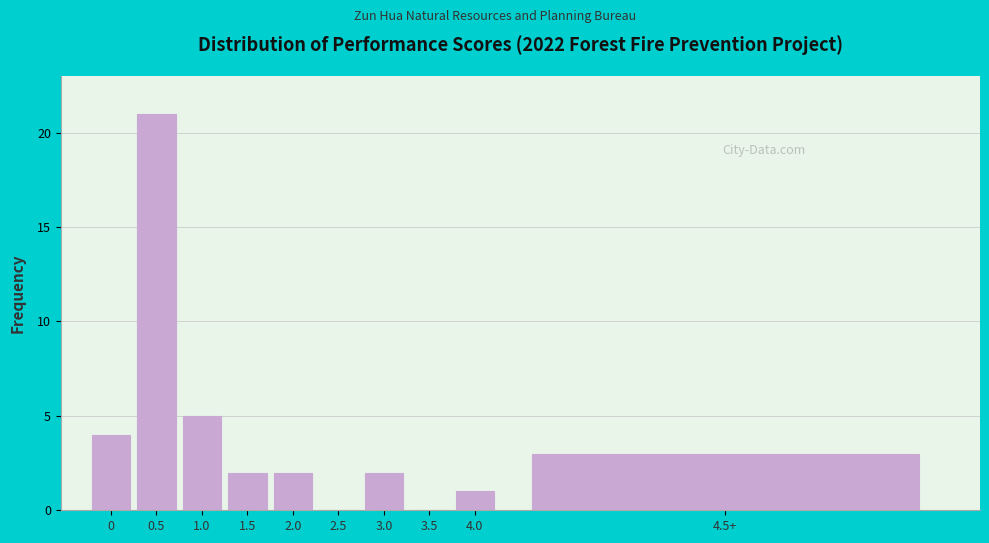

Reading left to right, list all the values displayed in this chart.

0=4	0.5=21	1.0=5	1.5=2	2.0=2	2.5=0	3.0=2	3.5=0	4.0=1	4.5+=3